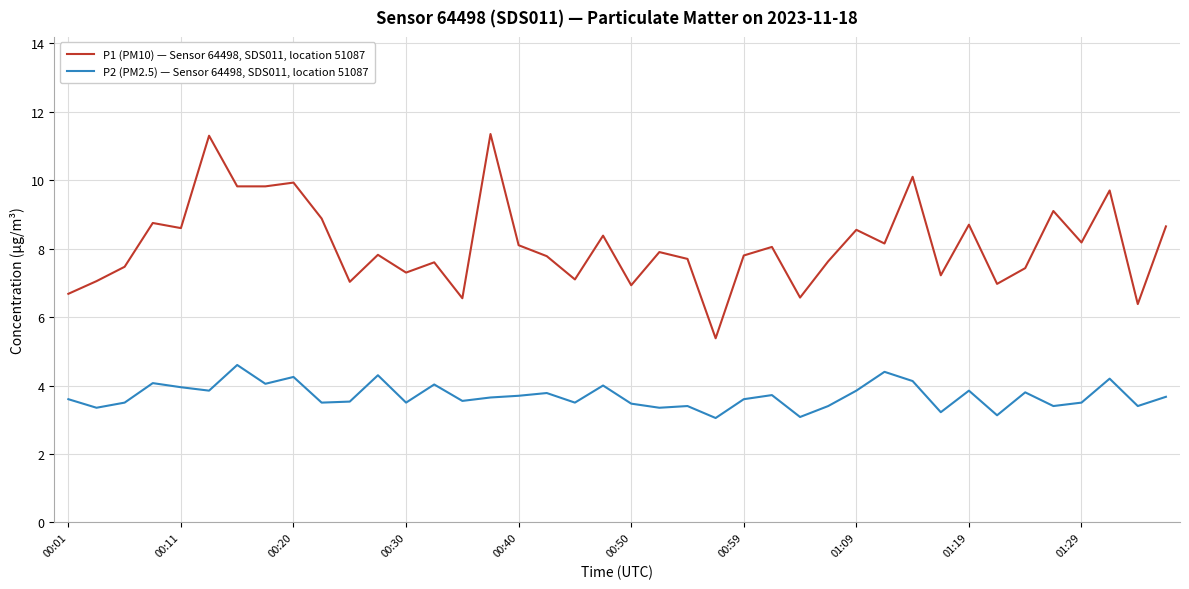

Which series has the largest total across all categories?

P1 (PM10) — Sensor 64498, SDS011, location 51087